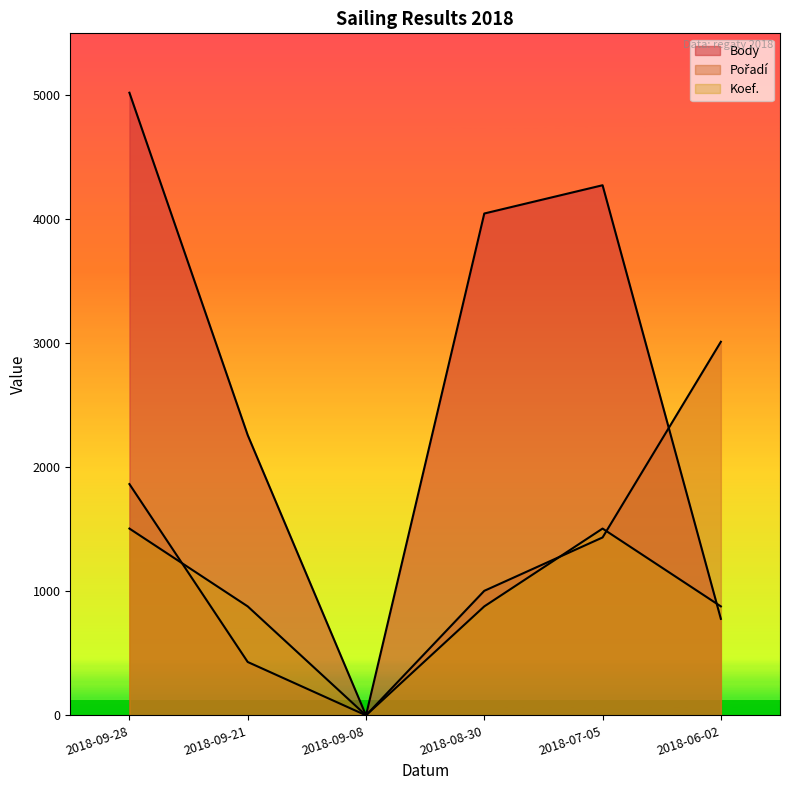

Reading left to right, list all the values displayed in this chart.

Body: 5021.0	2260.0	0.0	4047.0	4275.0	778.0
Pořadí: 1864.9	430.4	0.0	1004.2	1434.6	3012.6
Koef.: 1506.3	878.7	0.0	878.7	1506.3	878.7